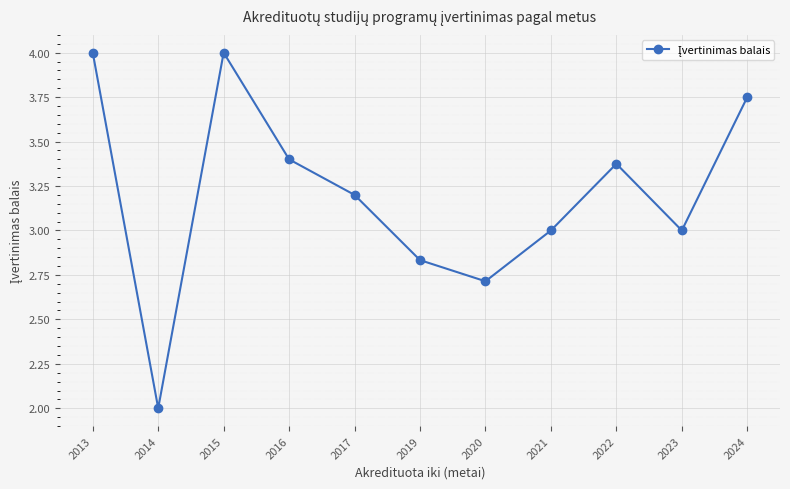

What is the maximum value shown in the chart?

4.0